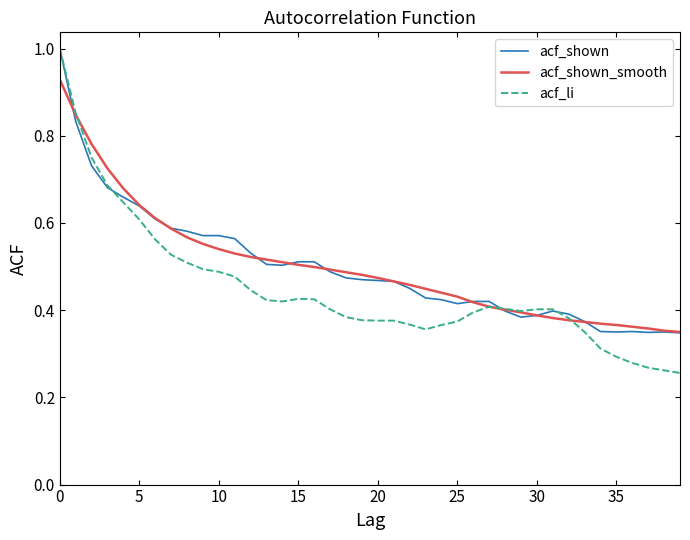

Count the acf_li values in the range 0 to 1.

40